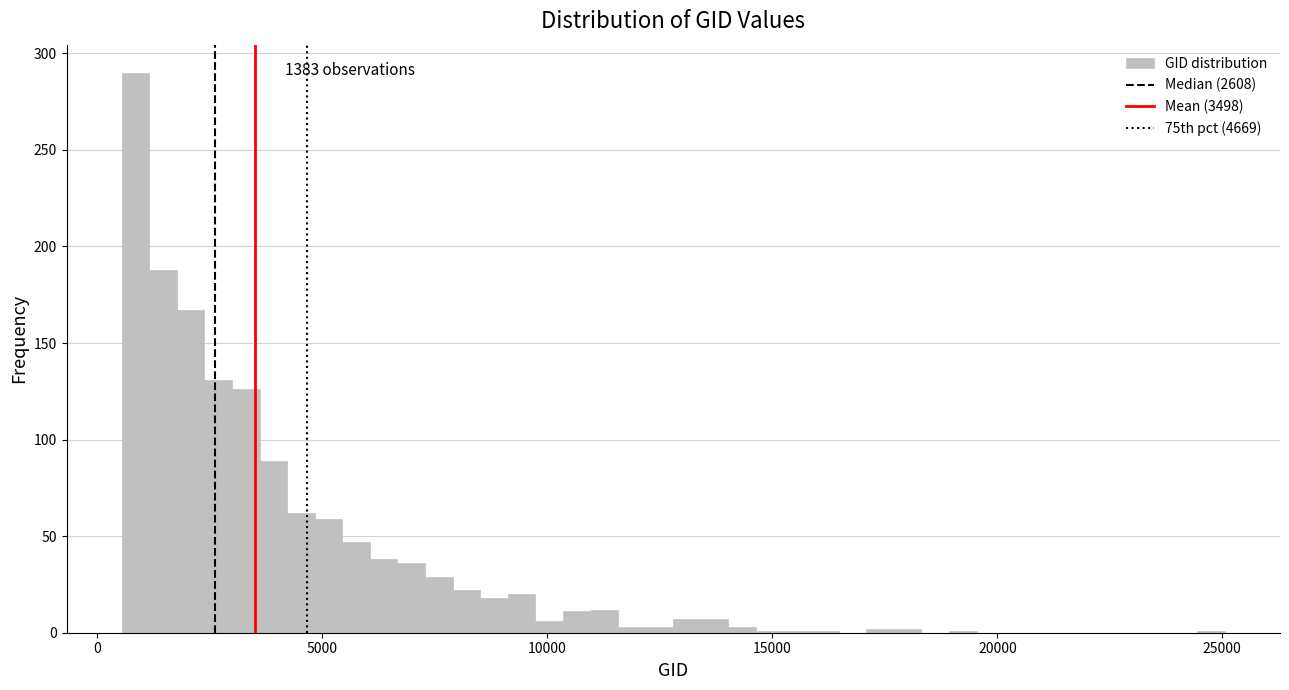

Read against the x-axis, roughly where is the centre of the tallest bar?

1000